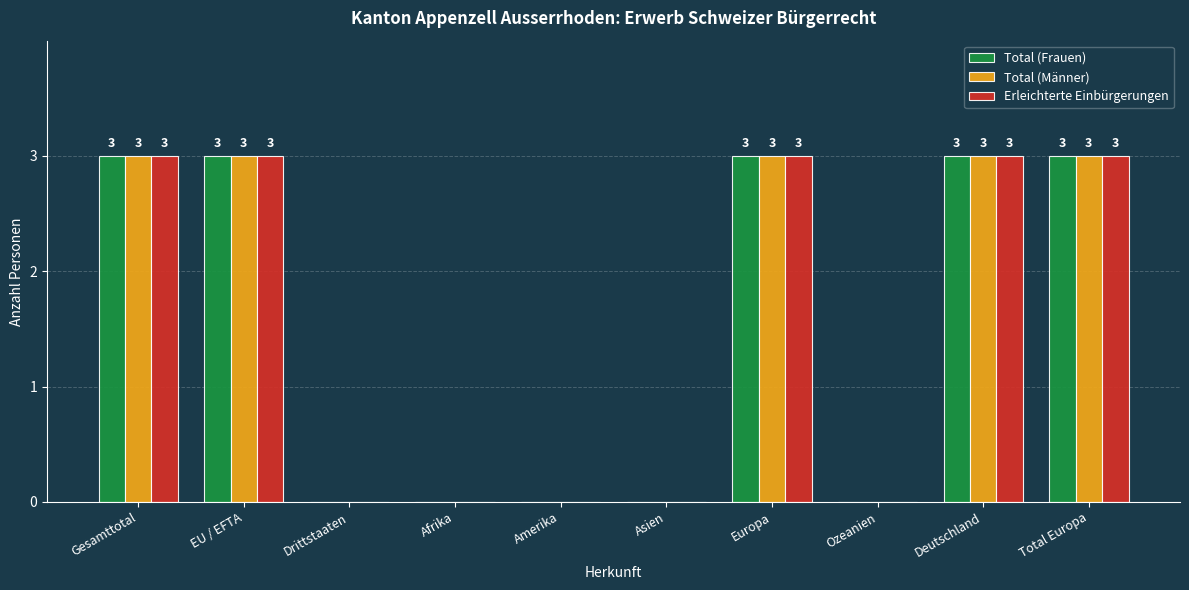

How many values in Total (Frauen) are above zero?

5